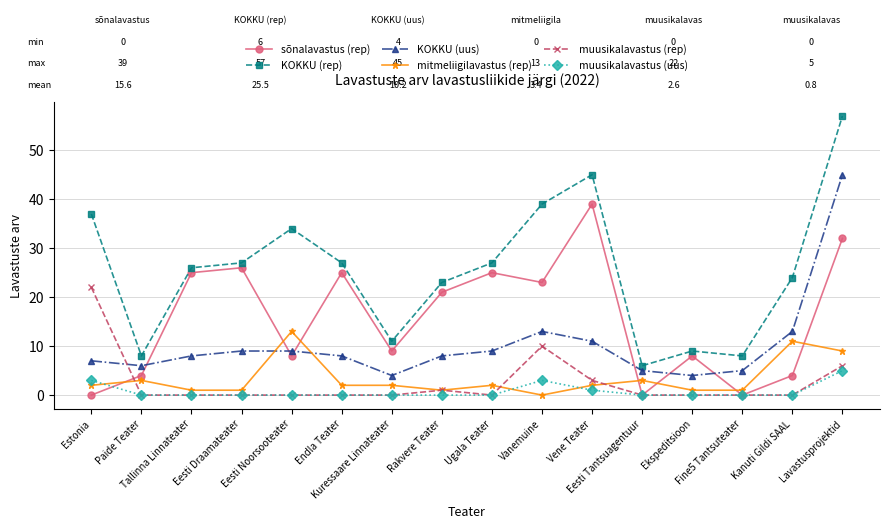

True or false: muusikalavastus (uus) has a value of 0 at Tallinna Linnateater.

True